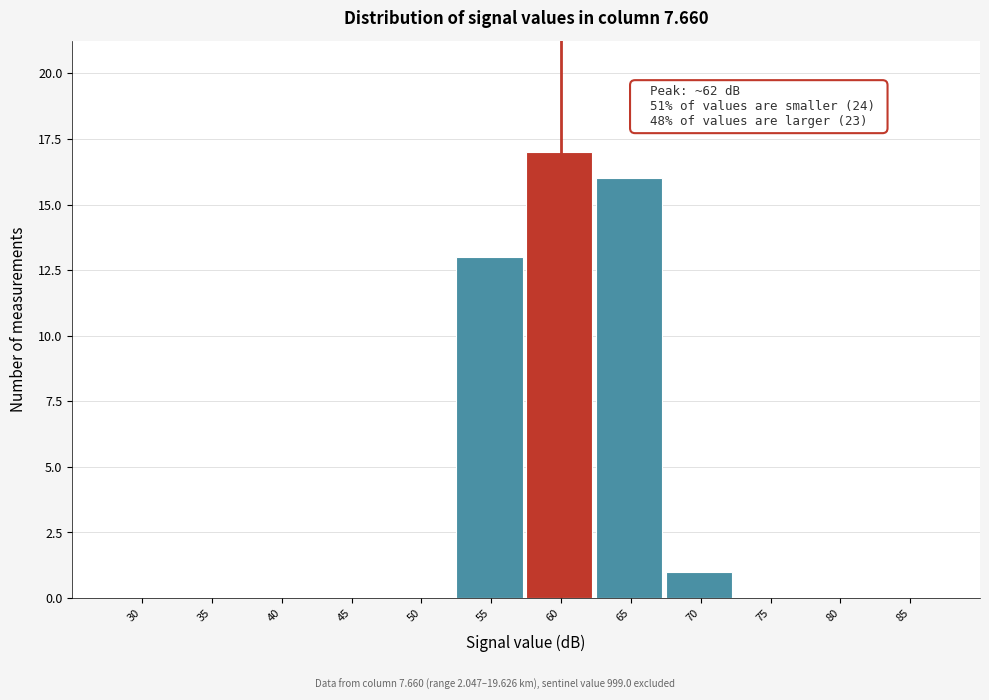

Reading right to left, extract all data points from this chart.

85=0	80=0	75=0	70=1	65=16	60=17	55=13	50=0	45=0	40=0	35=0	30=0